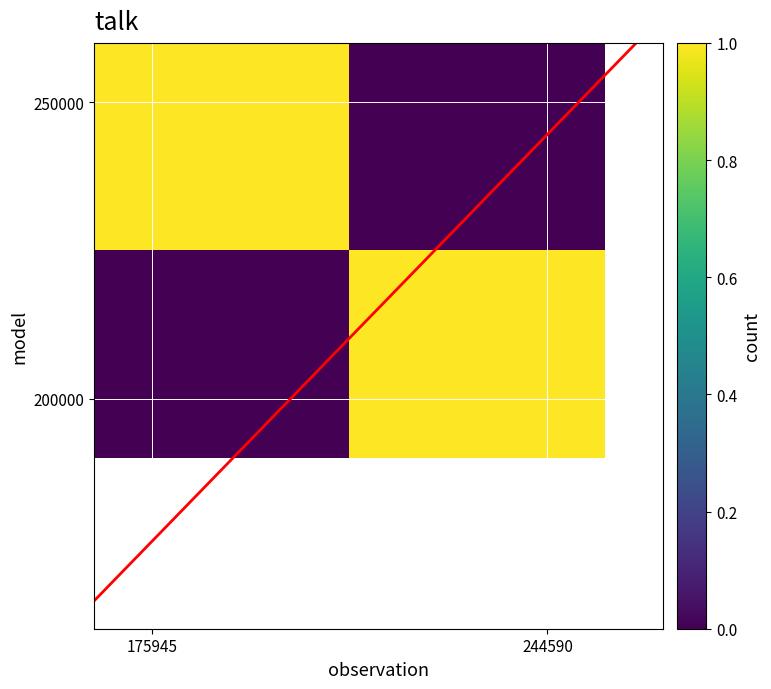

Which series has the largest total across all categories?

diagonal